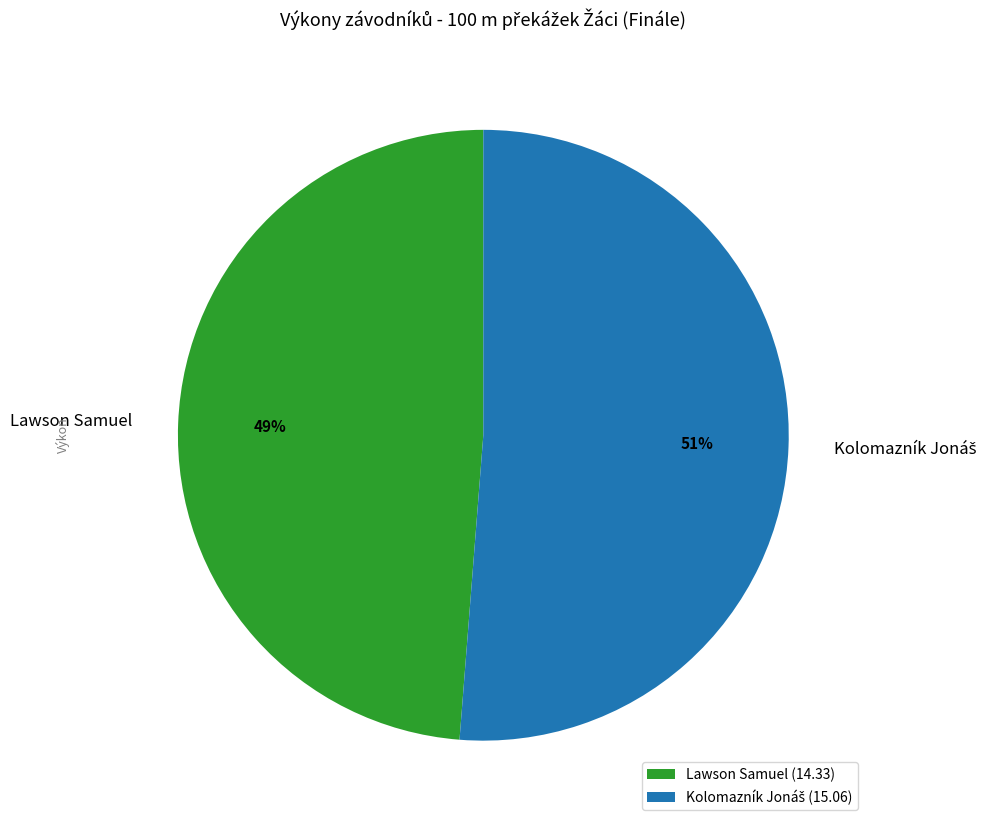

What percentage is the Lawson Samuel (14.33) slice, to the nearest percent?

49%